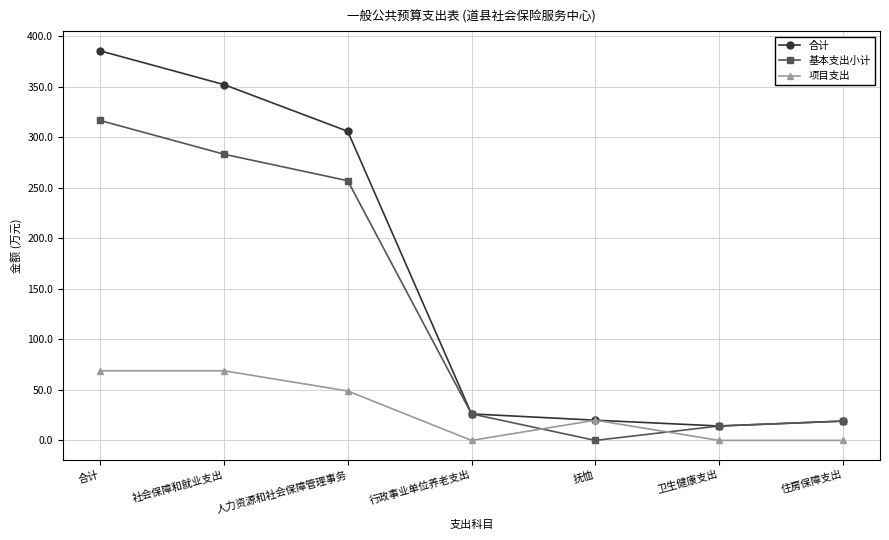

How many distinct data groups are displayed?

3